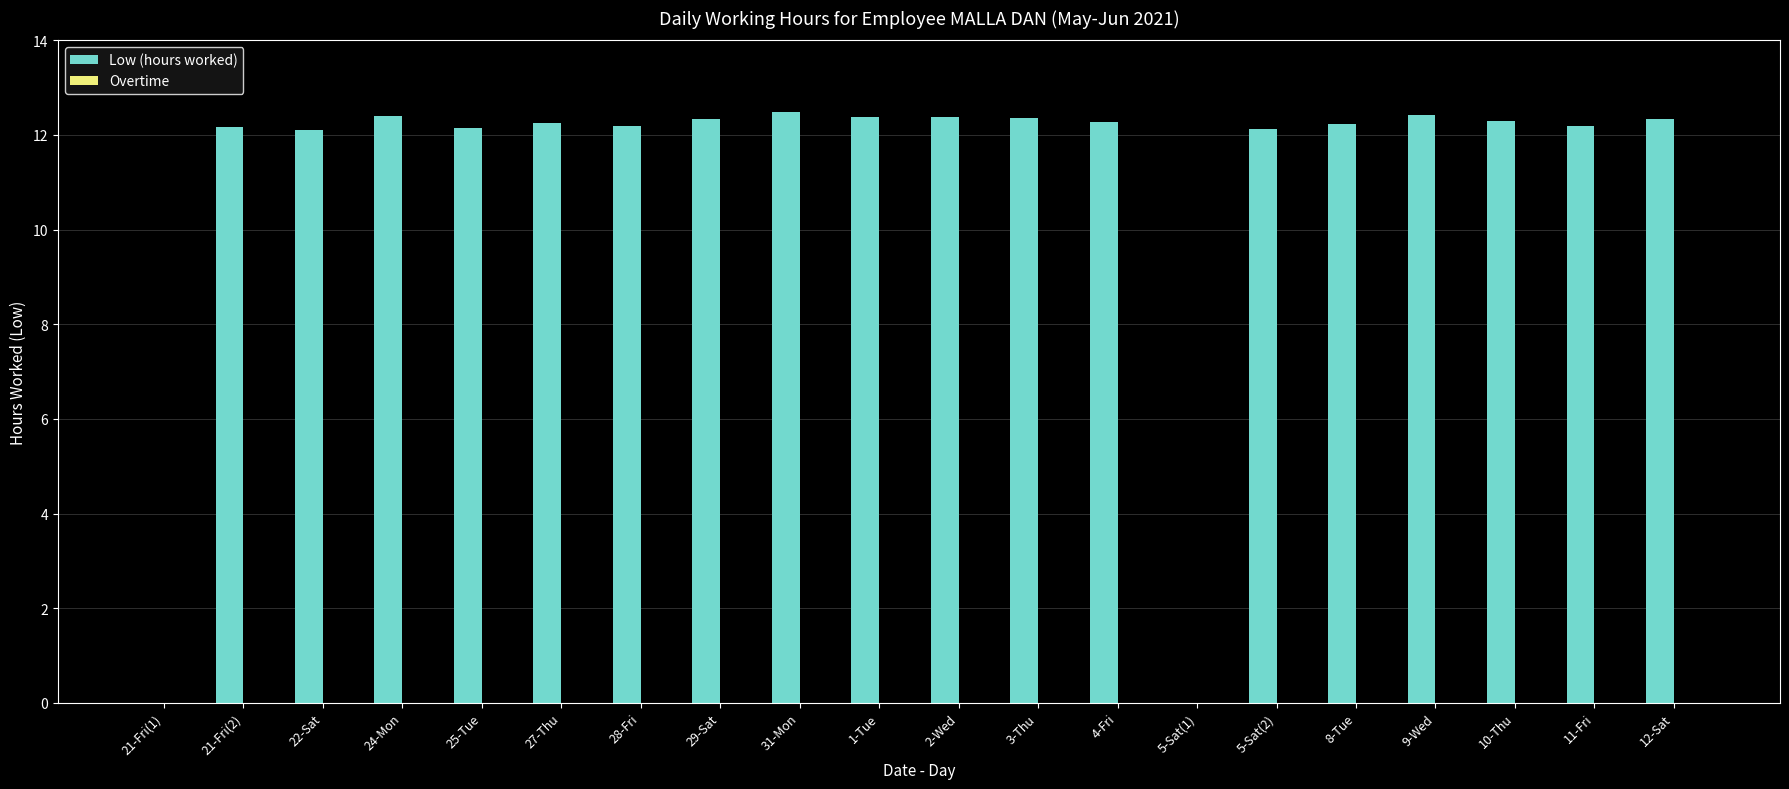

What is the greatest value displayed?

12.5